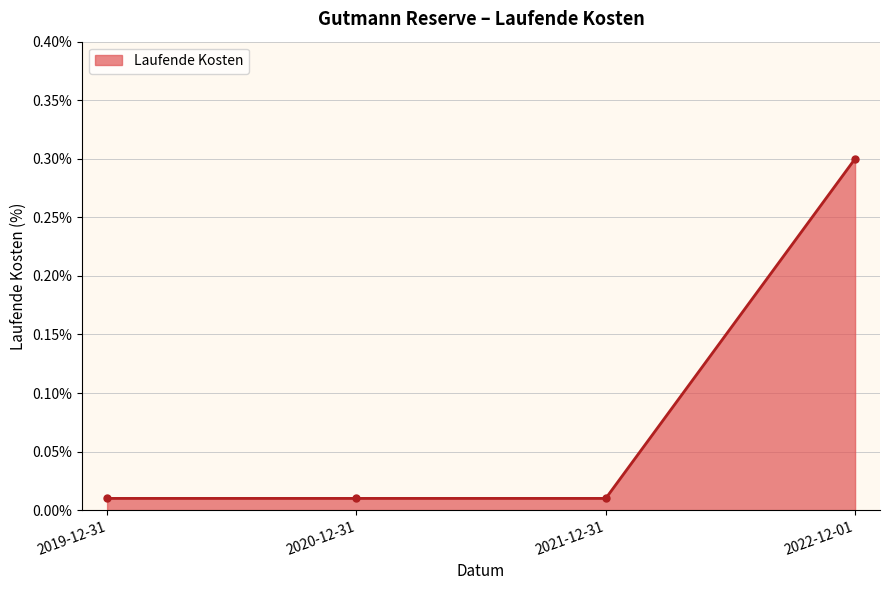

Reading left to right, what are all the values shown in this chart?

2019-12-31=0.0	2020-12-31=0.0	2021-12-31=0.0	2022-12-01=0.3